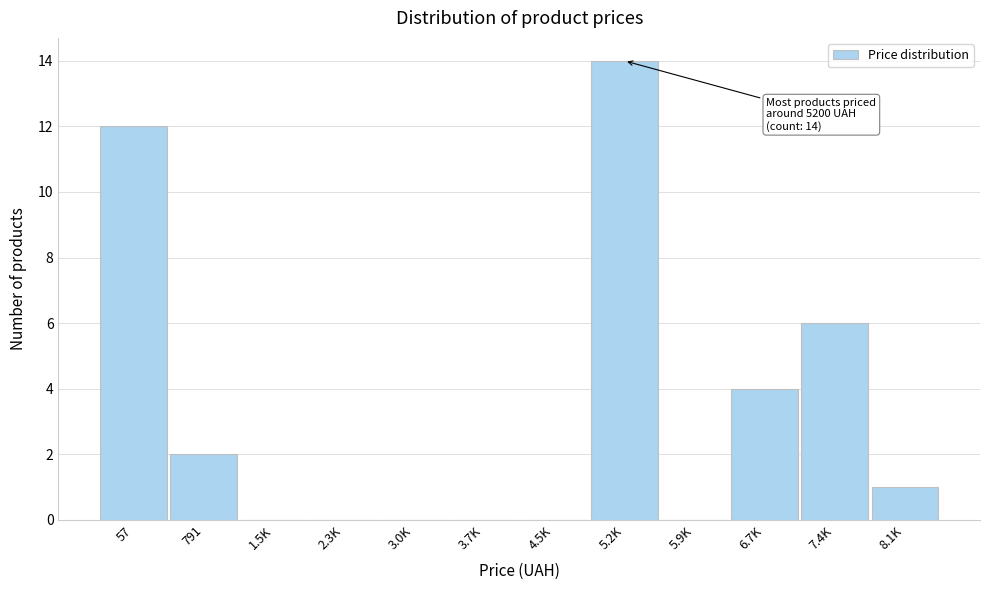

Reading left to right, transcribe all the data shown in this chart.

57=12	791=2	1.5K=0	2.3K=0	3.0K=0	3.7K=0	4.5K=0	5.2K=14	5.9K=0	6.7K=4	7.4K=6	8.1K=1